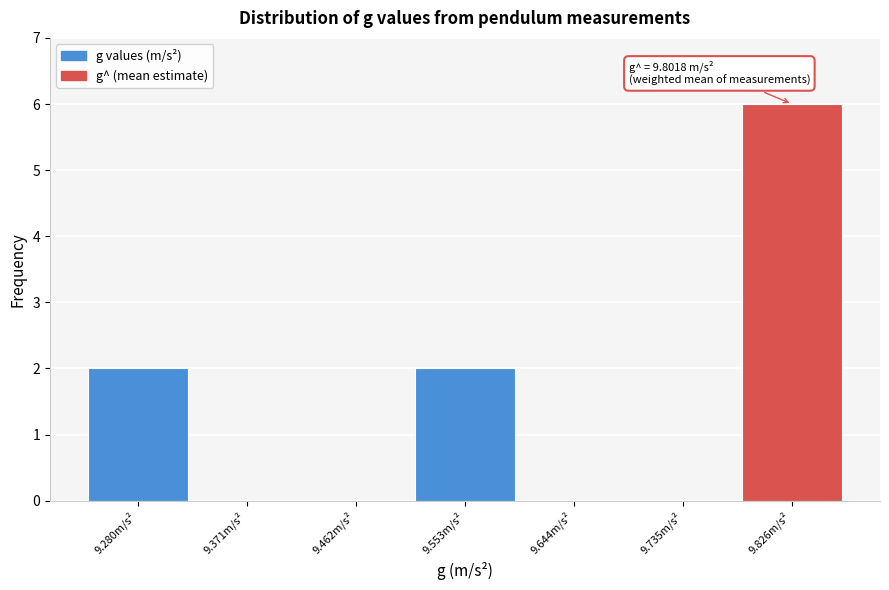

Which range on the x-axis has the tallest bar?

9.78 to 9.87